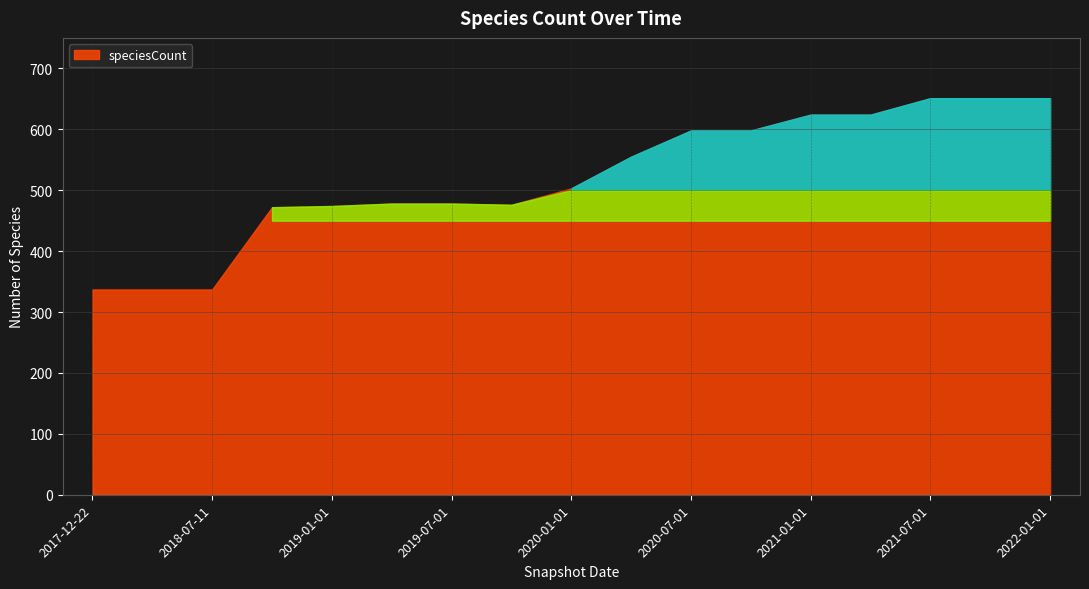

What is the greatest value displayed?

651